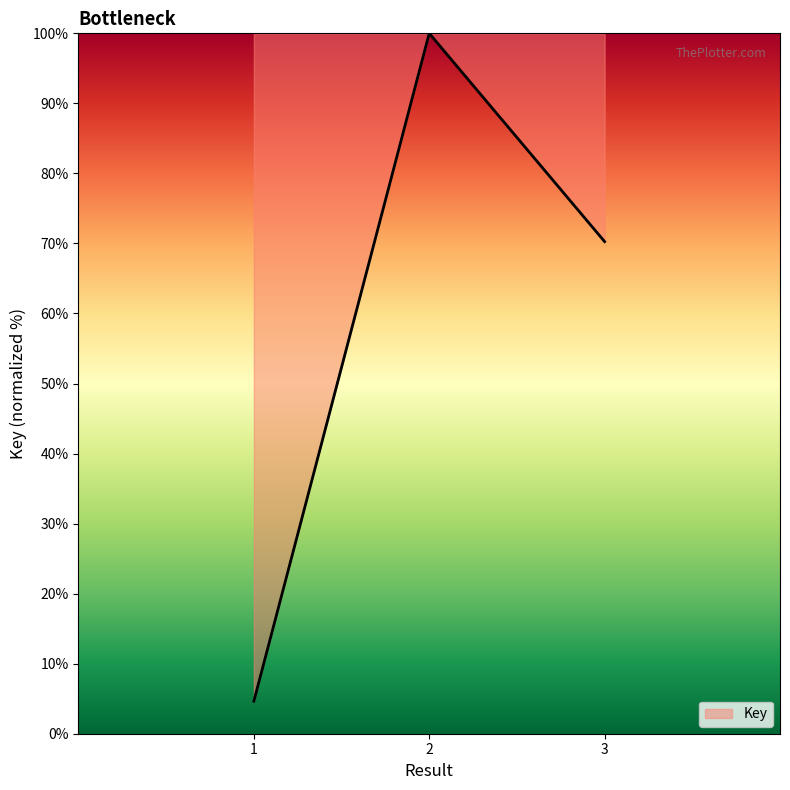

List the labels in order of value, largest first.

2, 3, 1